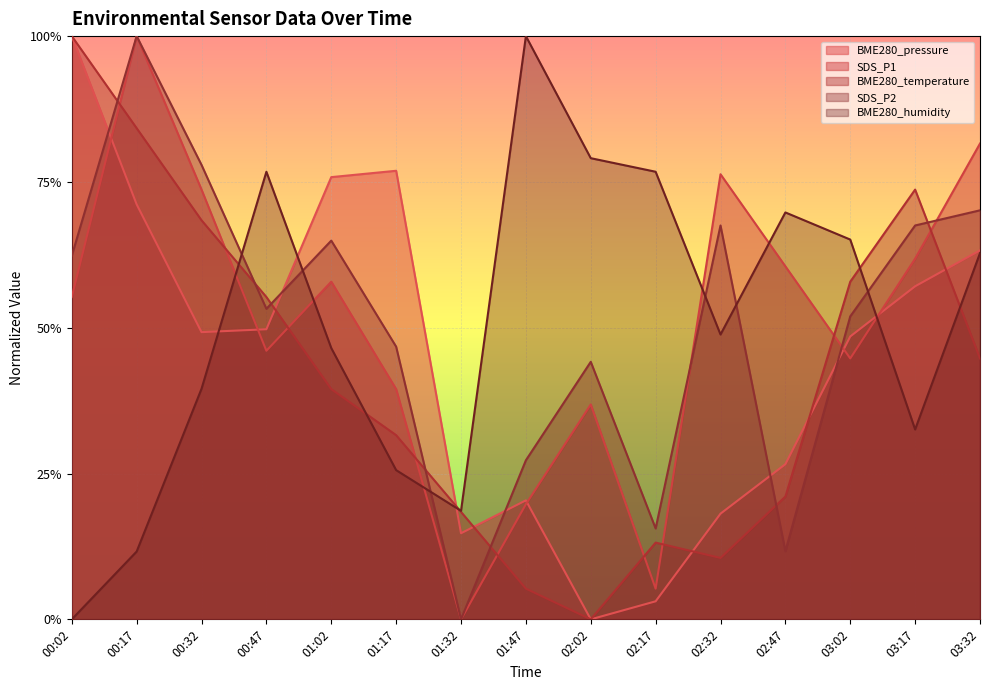

In BME280_temperature, how many points are lower than both neighbors (excluding endpoints)?

2